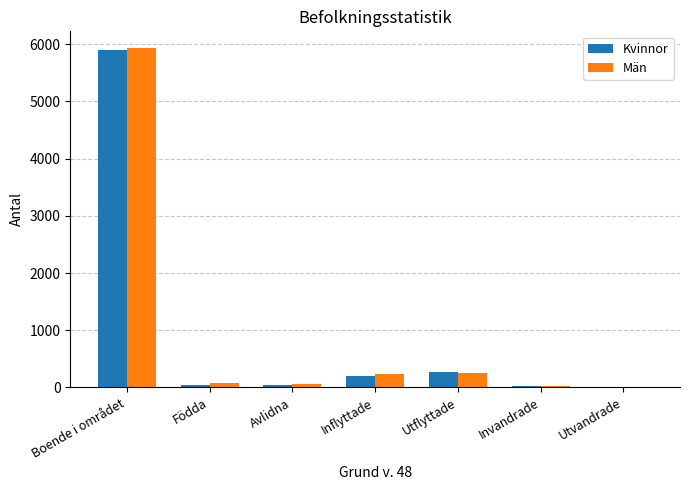

What is the total value across all series at Boende i området?

11831